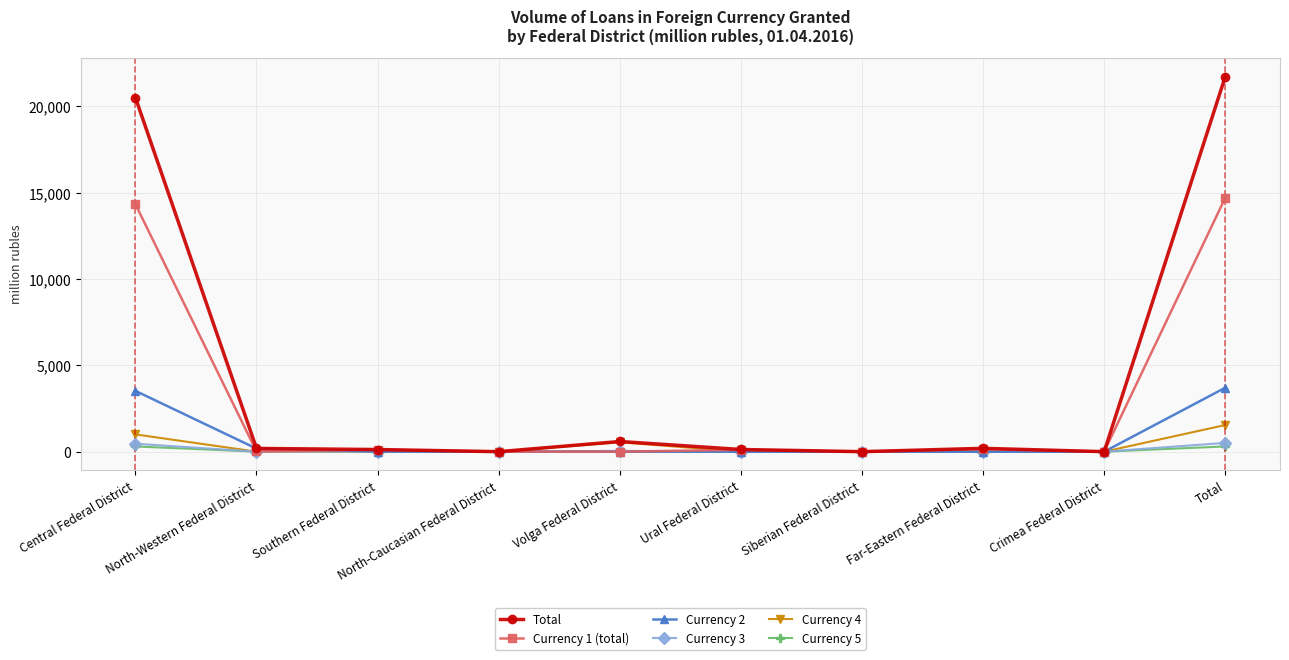

What is the difference between the second highest and second lowest values in the Currency 4 series?

1000